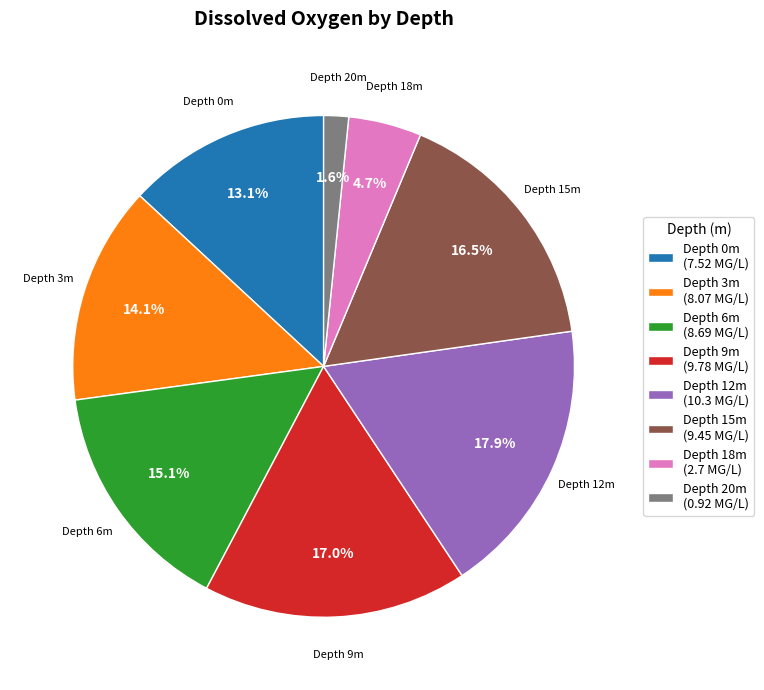

Which has a higher value, Depth 9m (9.78 MG/L) or Depth 0m (7.52 MG/L)?

Depth 9m (9.78 MG/L)